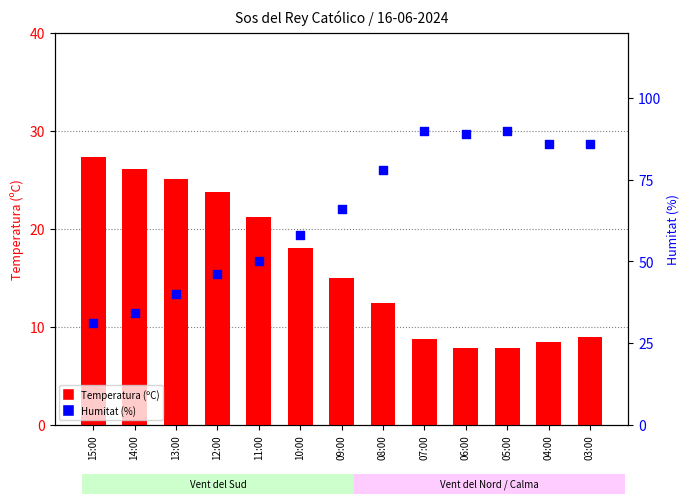

Is the value of Temperatura (ºC) at 14:00 greater than the value of Humitat (%) at 10:00?

No